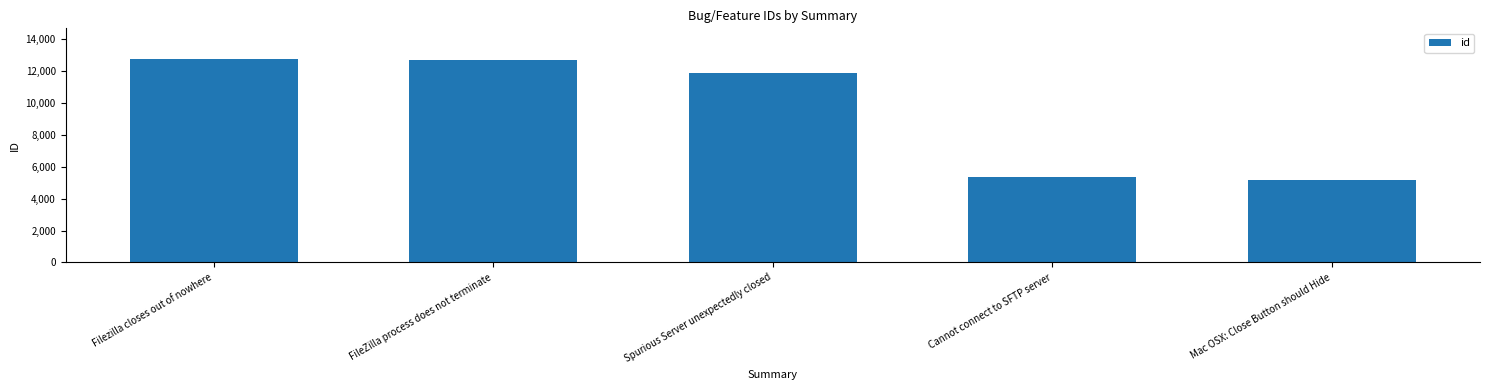

What is the approximate value at Cannot connect to SFTP server, to the nearest 50?

5350